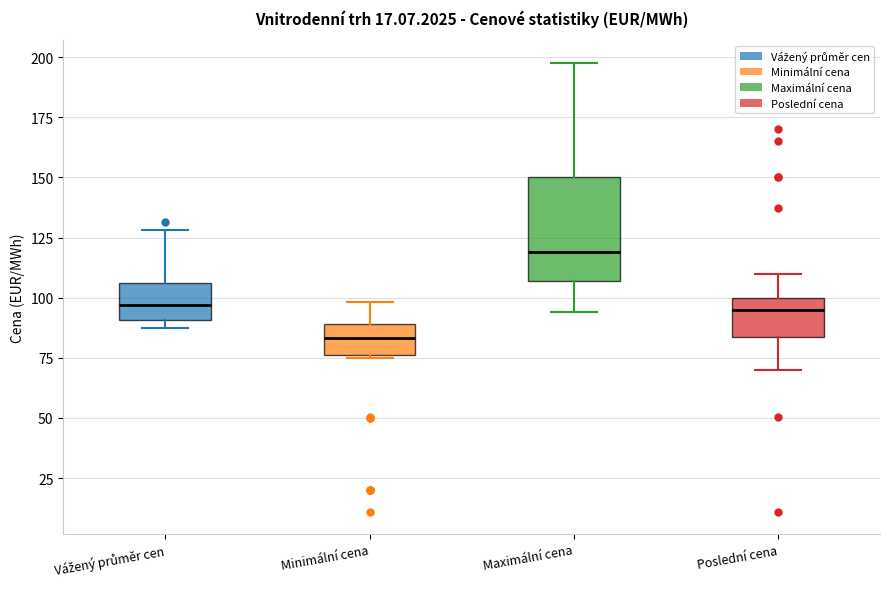

Which box has the highest median line?

Maximální cena